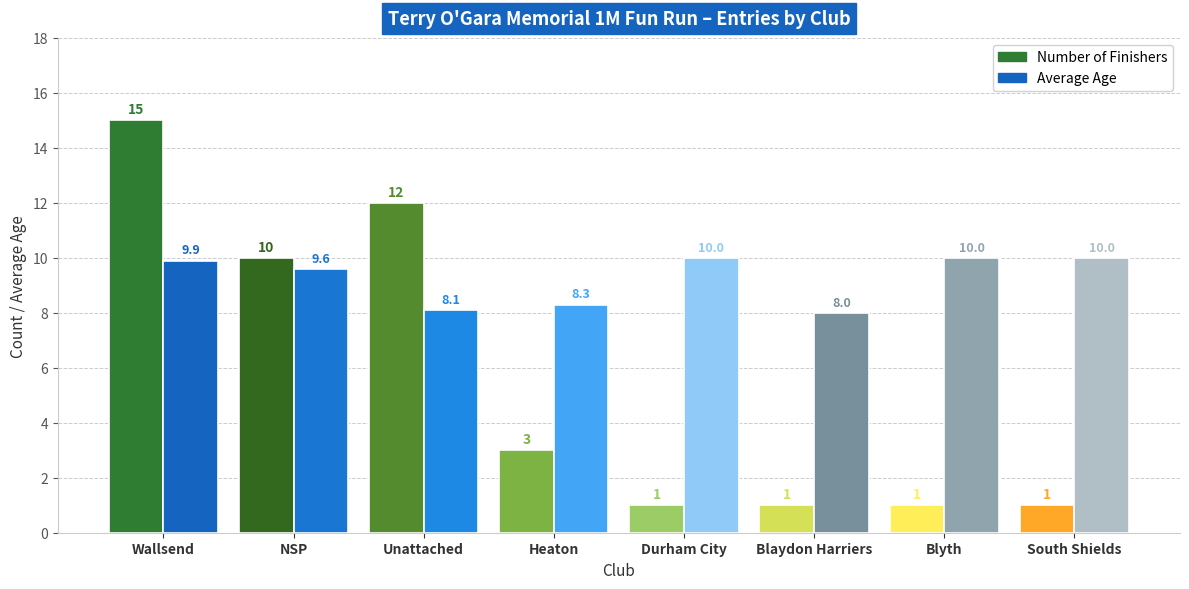

True or false: Avg Age has a value of 3.6 at Blyth.

False